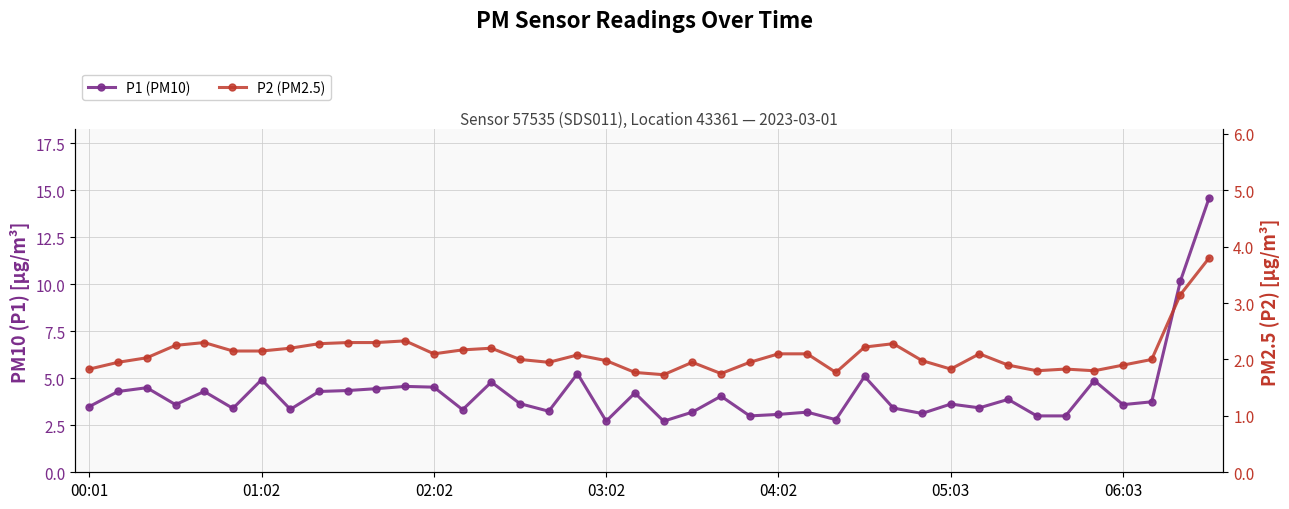

Is it true that P1 (PM10) equals 7.4 at 27?

False